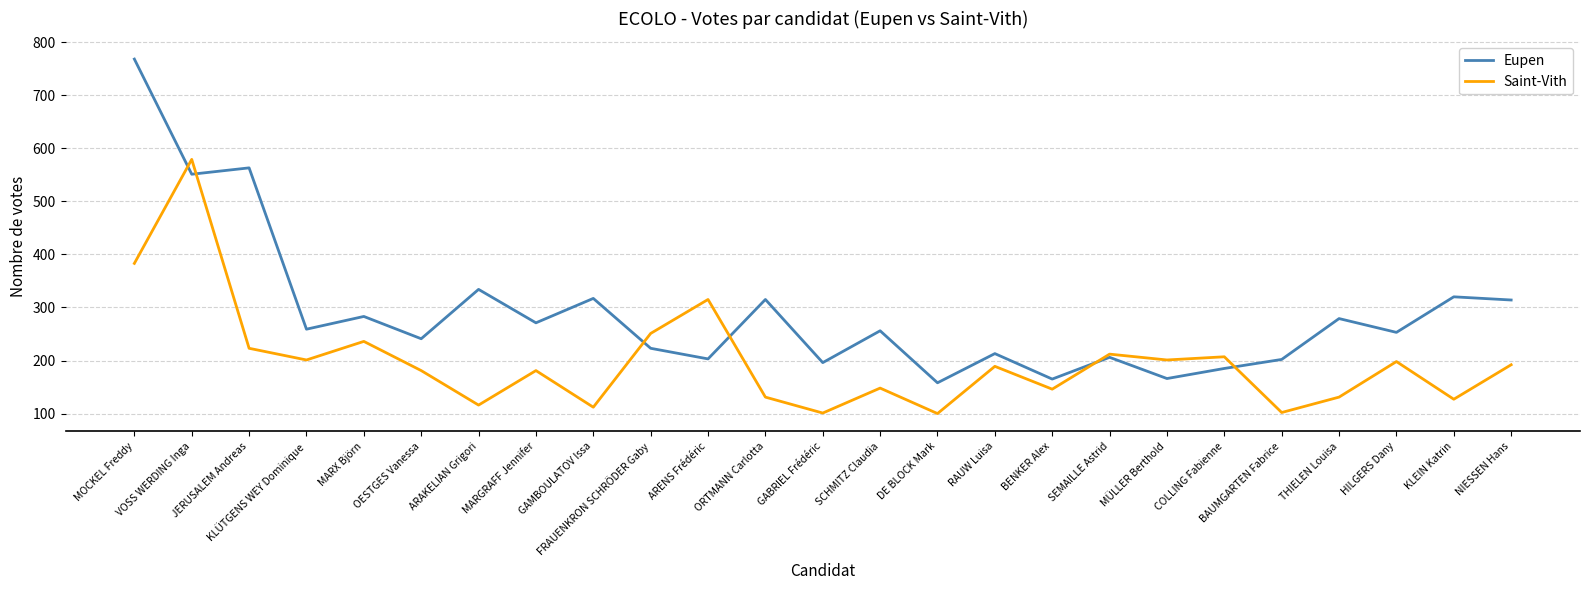

How many interior local peaks does the Eupen series have?

10